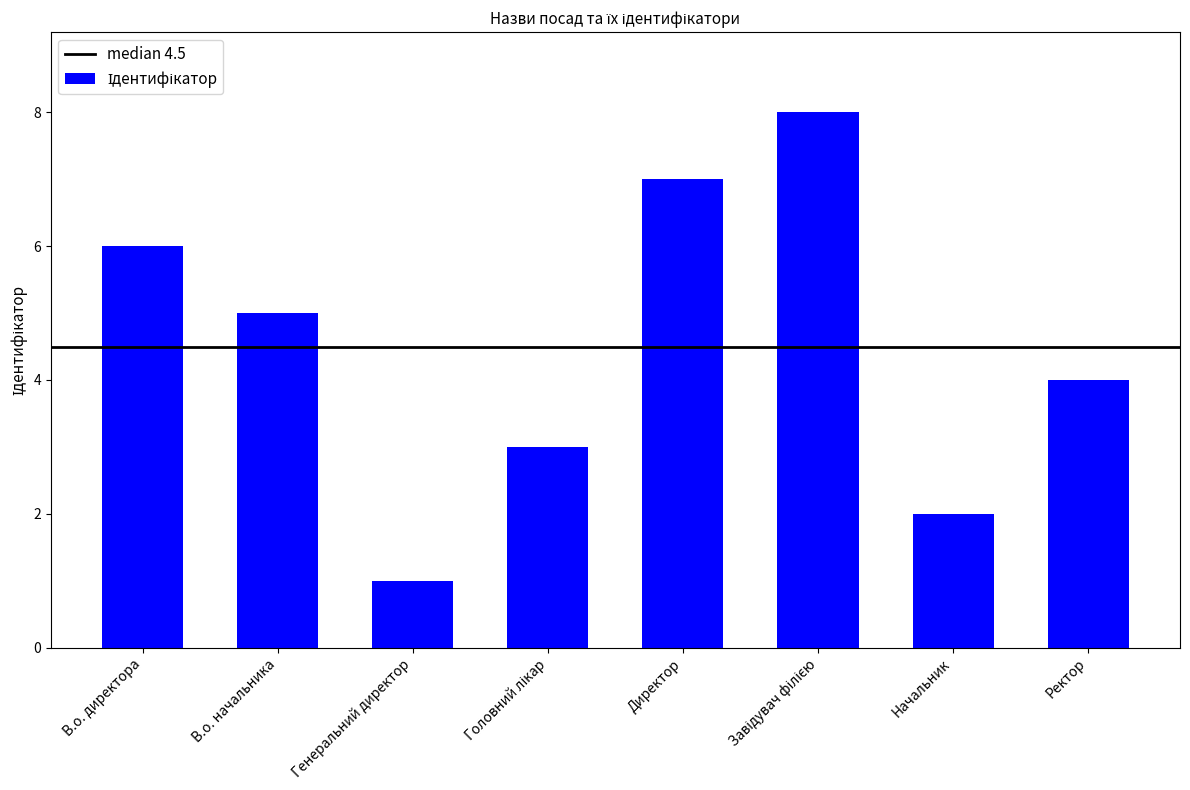

What is the sum of the values at Начальник and В.о. начальника?

7